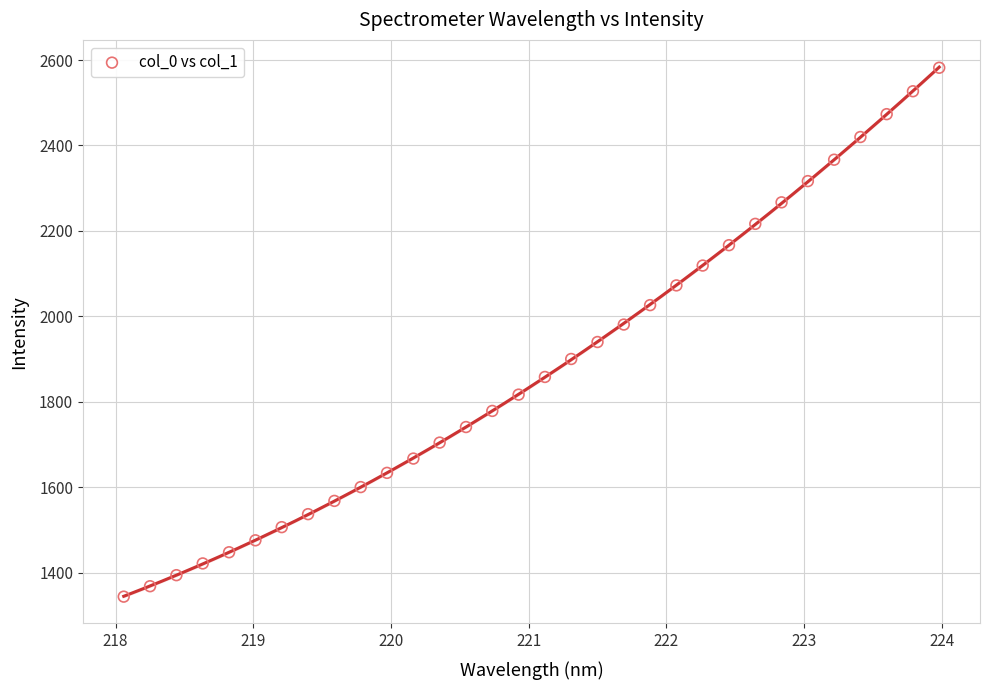

What is the range of X values (max minus min)?

5.9